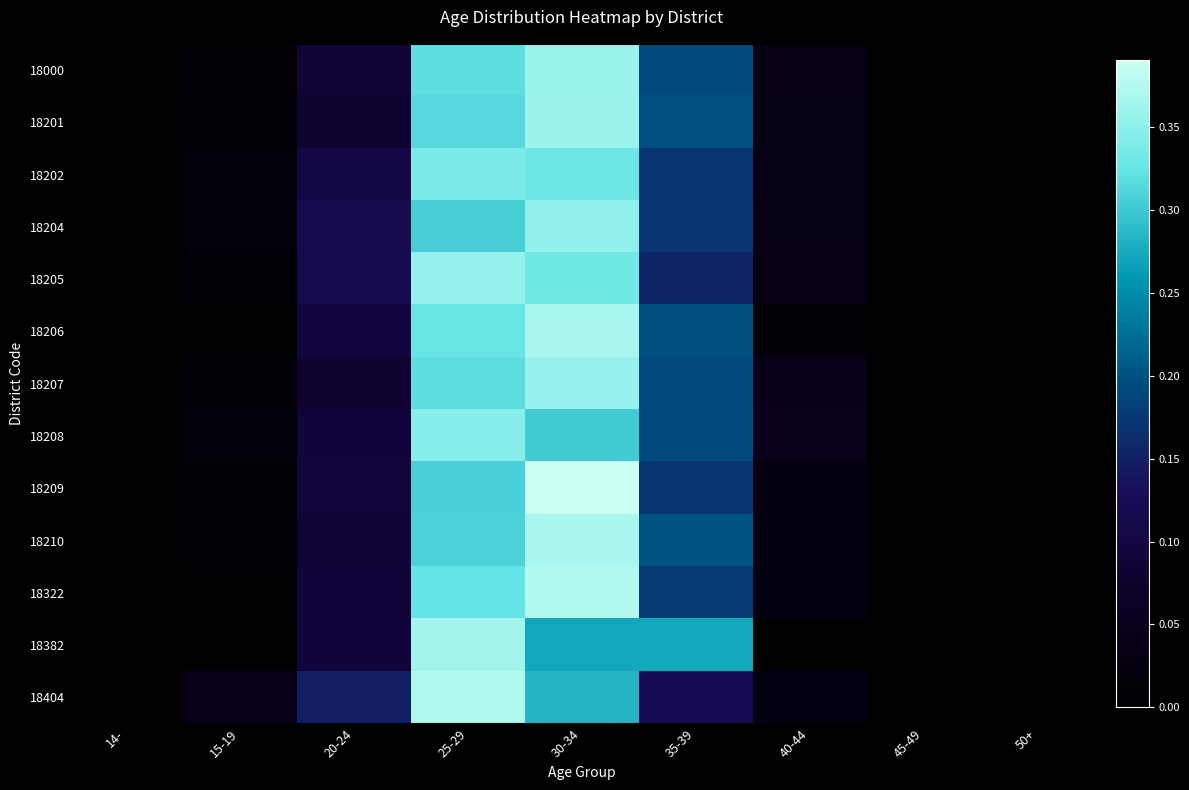

What is the spread (max minus min) of values at 25-29?

0.1